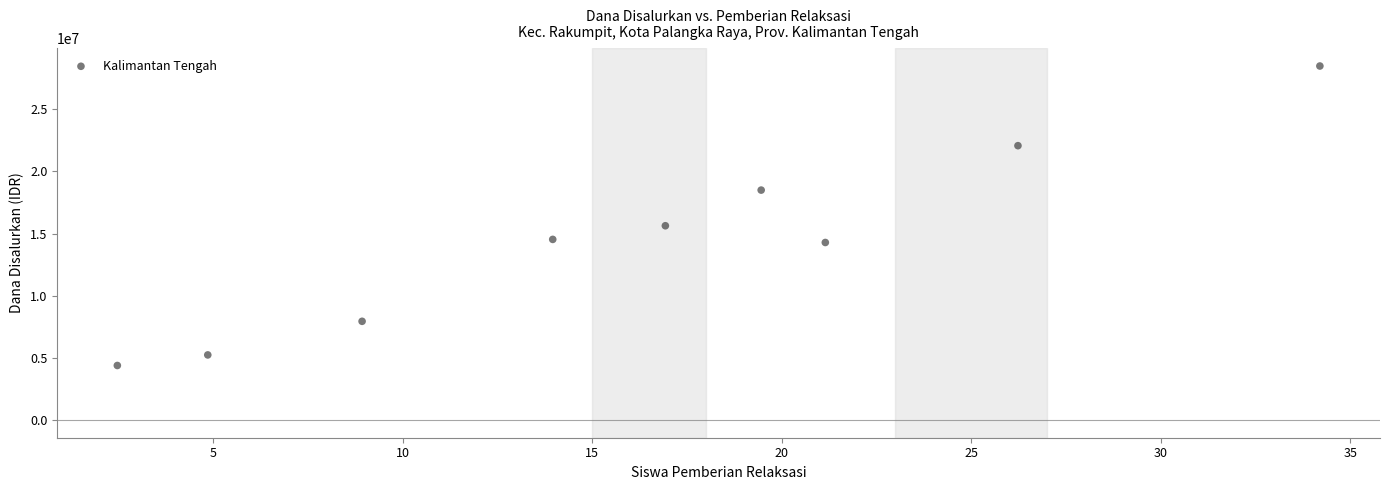

What Y value in the scatter plot is closest to 16434698?

15630016.4